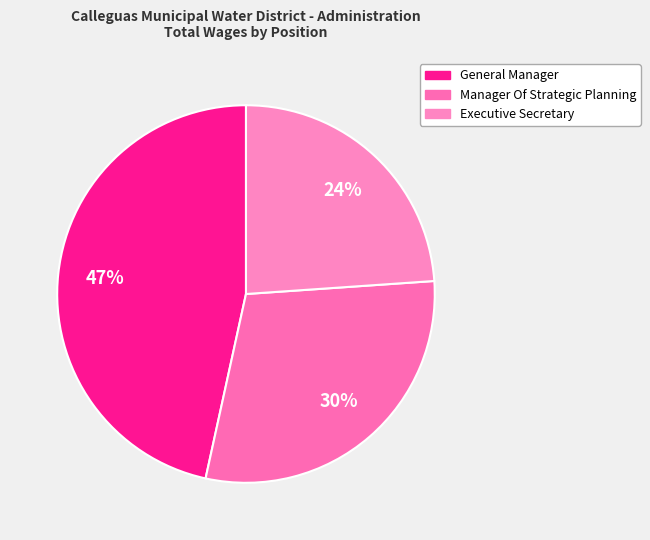

Count the number of slices in the pie.

3